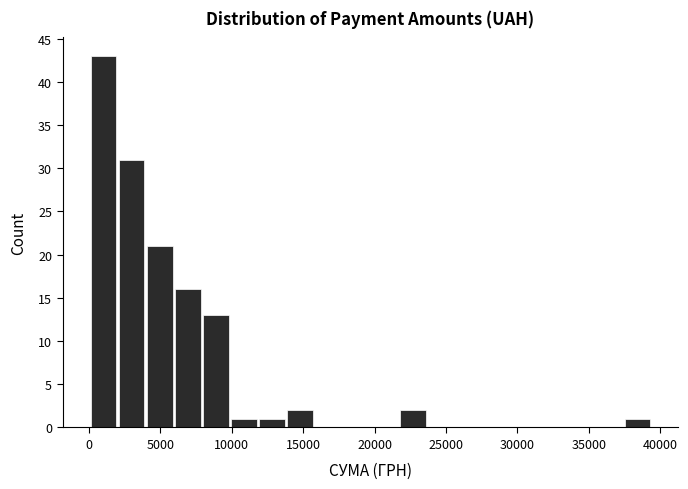

Read against the x-axis, roughly where is the centre of the tallest bar?

1000